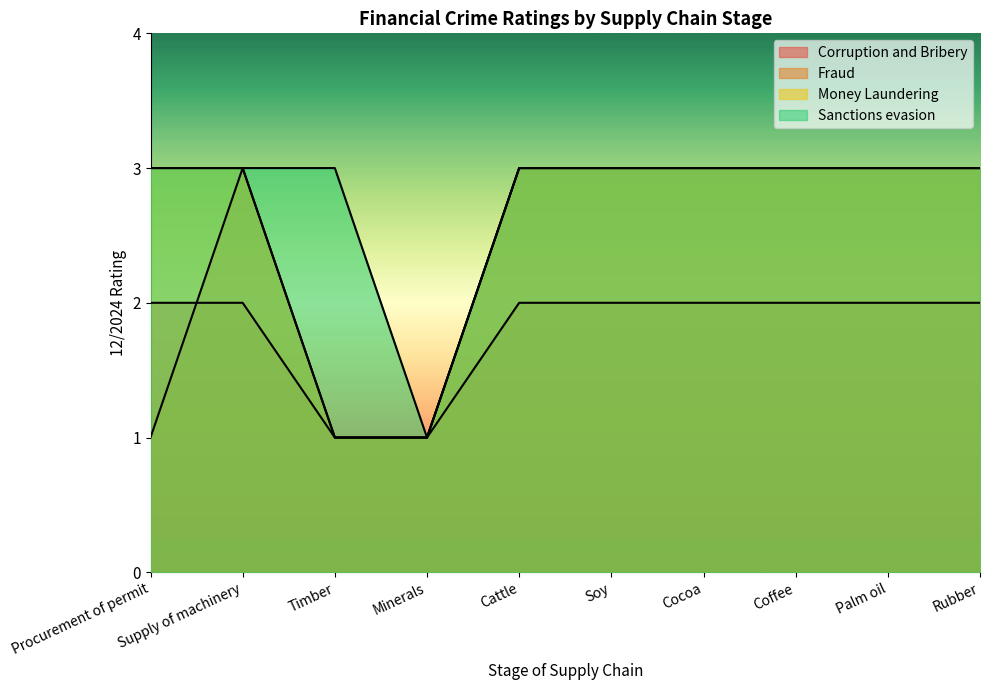

Which series has the widest spread of values?

Fraud